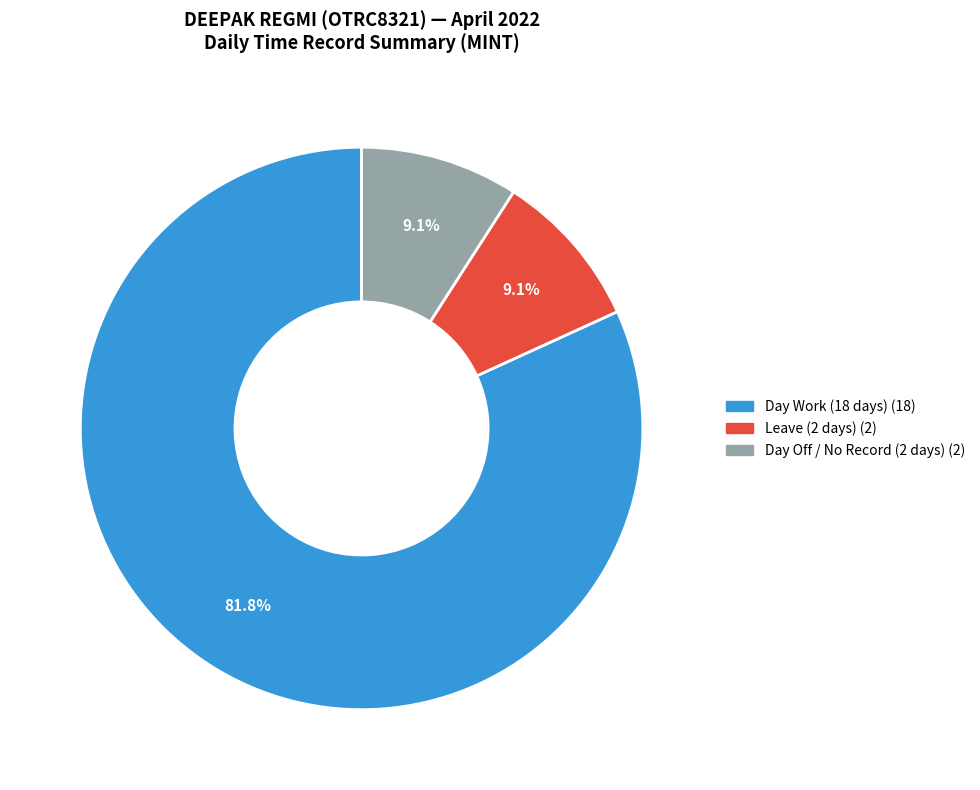

How many slices are in this pie chart?

3